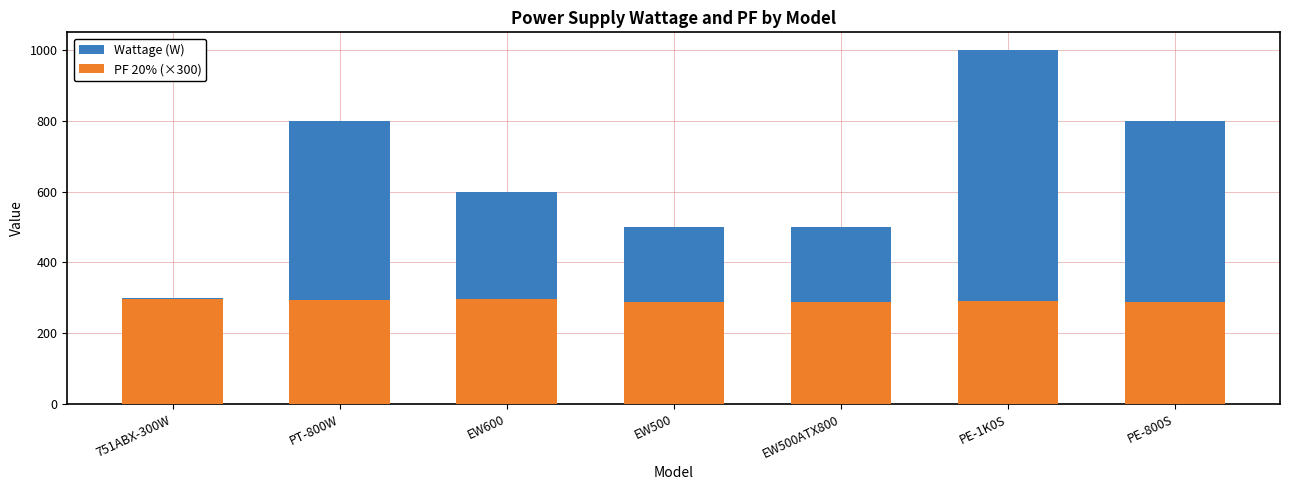

What is the difference between the highest and lowest values at 751ABX-300W?

2.3